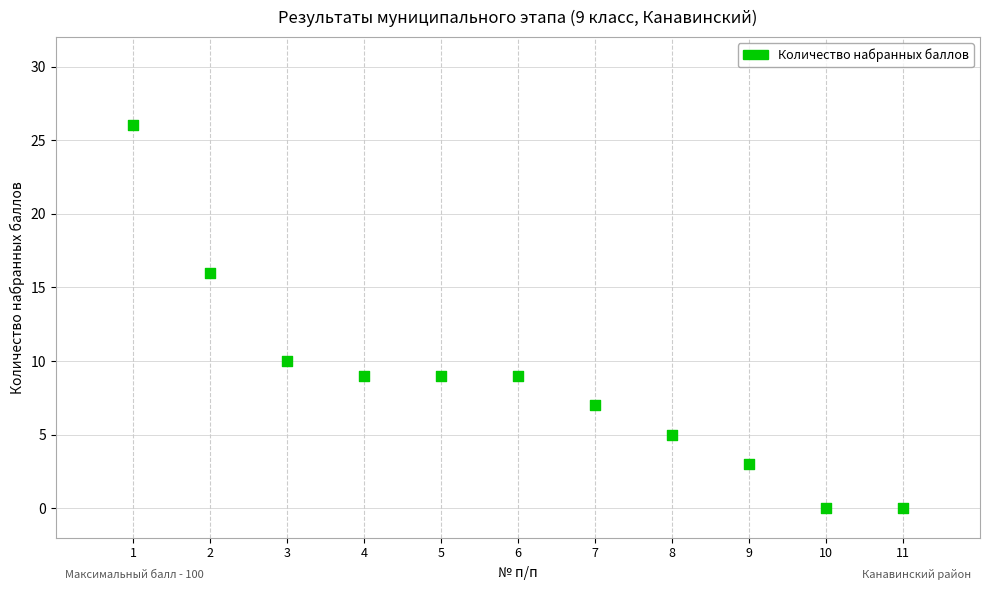

What is the range of X values (max minus min)?

10